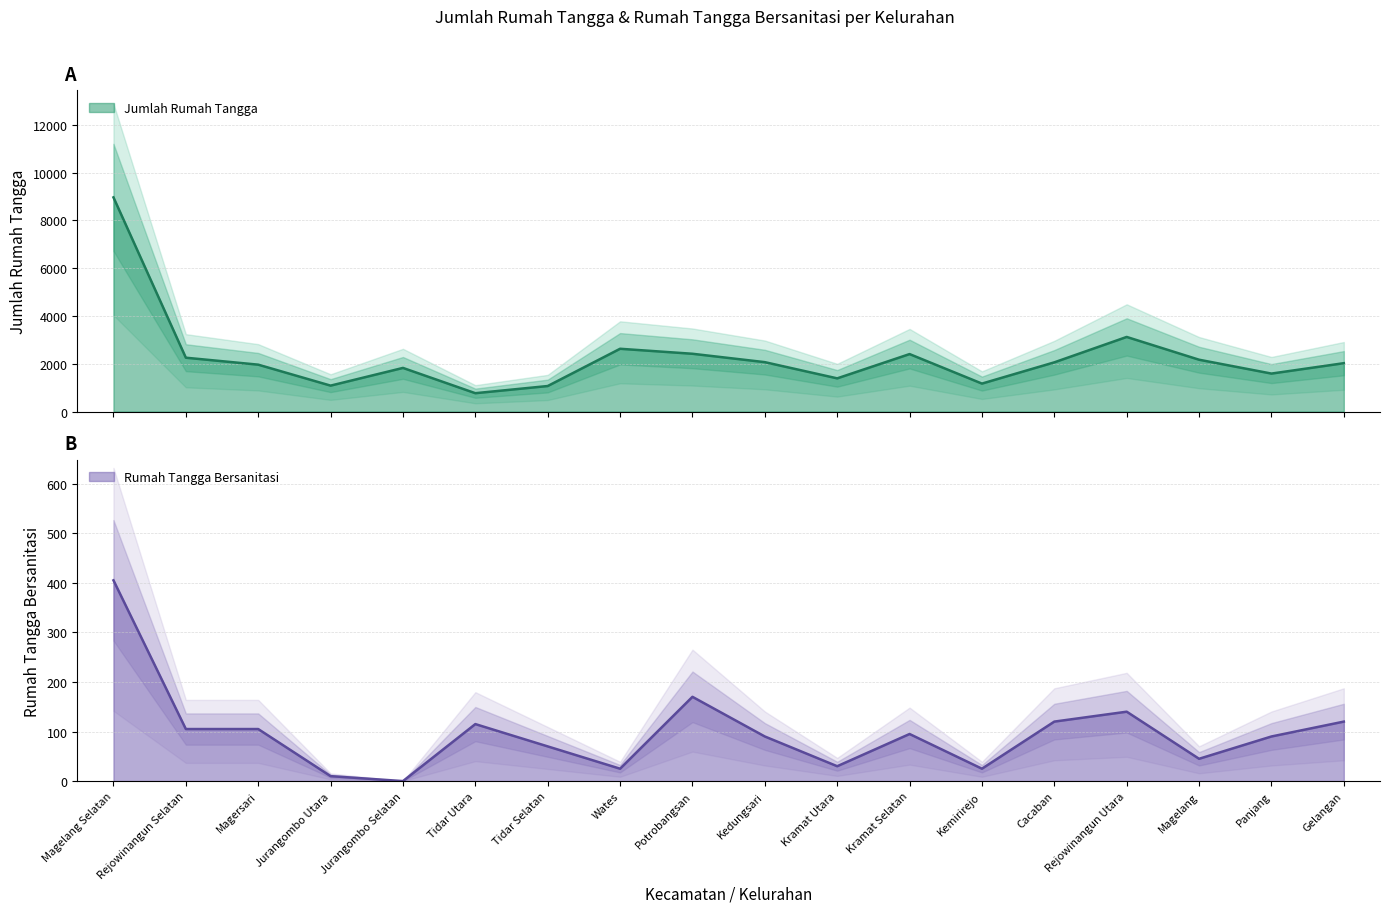

Reading left to right, extract all data points from this chart.

Jumlah Rumah Tangga: Magelang Selatan=8962	Rejowinangun Selatan=2253	Magersari=1962	Jurangombo Utara=1085	Jurangombo Selatan=1826	Tidar Utara=768	Tidar Selatan=1068	Wates=2627	Potrobangsan=2418	Kedungsari=2067	Kramat Utara=1389	Kramat Selatan=2405	Kemirirejo=1170	Cacaban=2059	Rejowinangun Utara=3122	Magelang=2169	Panjang=1589	Gelangan=2024
Rumah Tangga Bersanitasi: Magelang Selatan=405	Rejowinangun Selatan=105	Magersari=105	Jurangombo Utara=10	Jurangombo Selatan=0	Tidar Utara=115	Tidar Selatan=70	Wates=25	Potrobangsan=170	Kedungsari=90	Kramat Utara=30	Kramat Selatan=95	Kemirirejo=25	Cacaban=120	Rejowinangun Utara=140	Magelang=45	Panjang=90	Gelangan=120